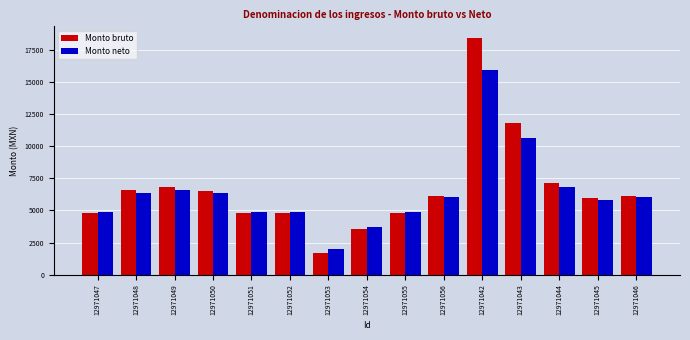

How many bars are there in each group?

2